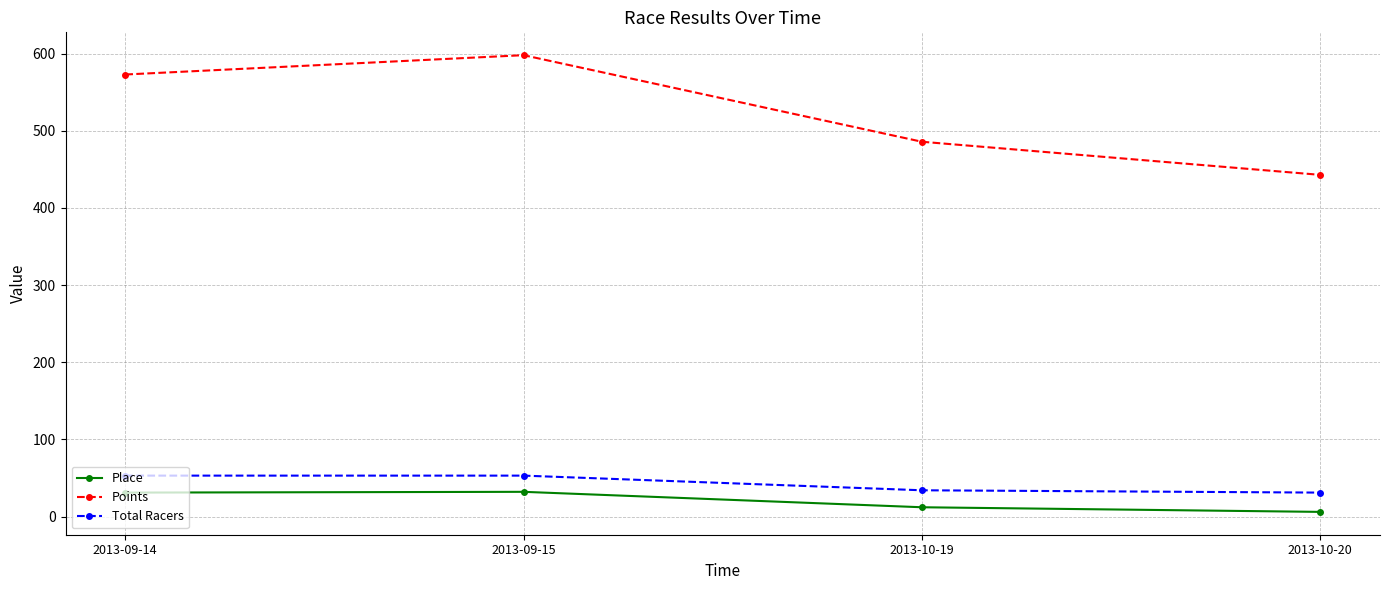

Rank the series by their maximum value, from highest to lowest.

Points, Total Racers, Place